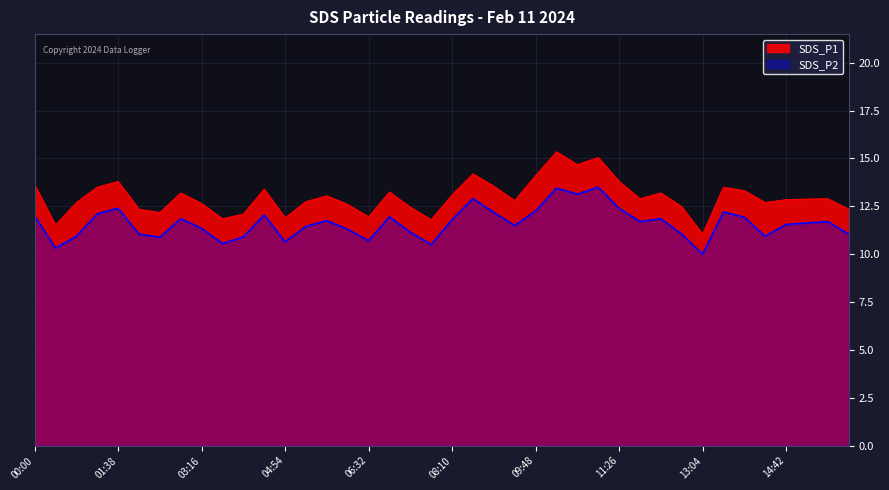

Where is SDS_P1 nearest to the value 13?

05:43